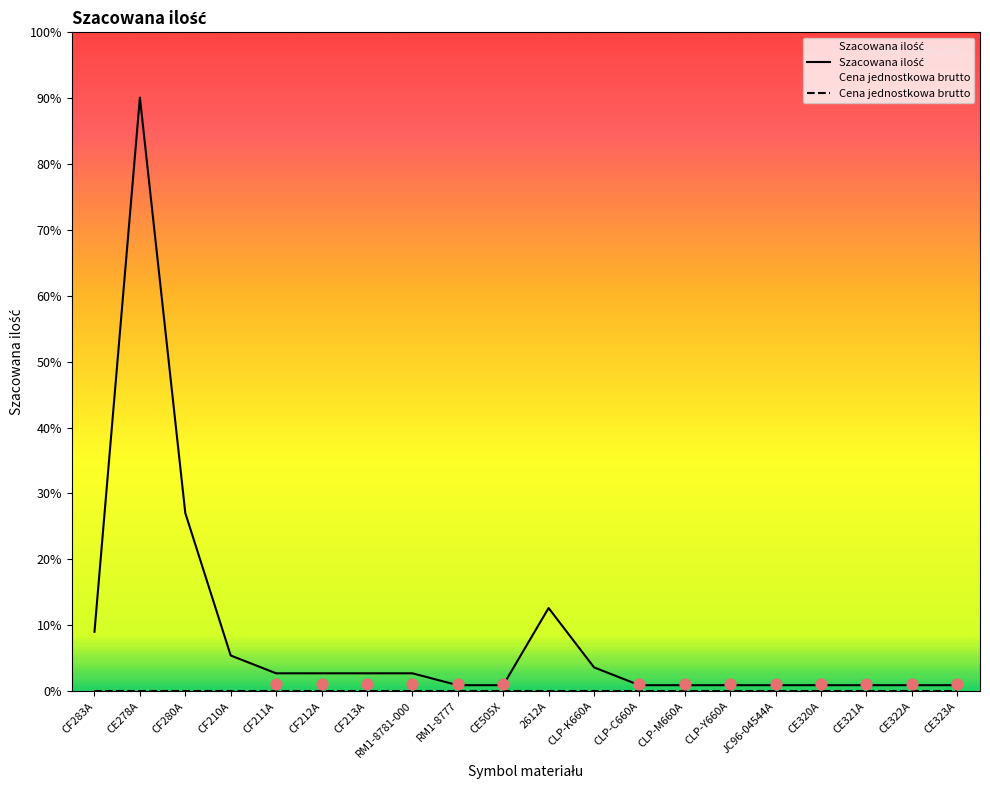

What is the total value across all series at CE320A?

1